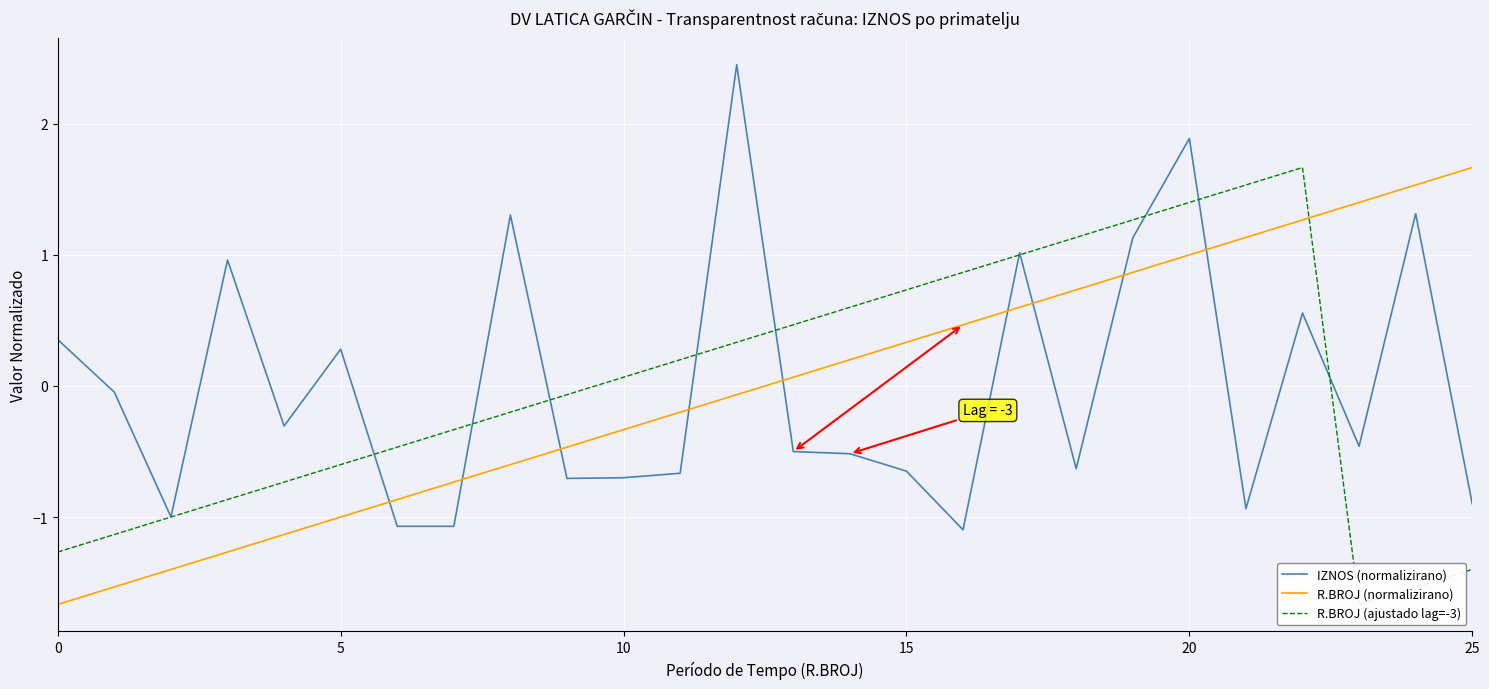

True or false: IZNOS (normalizirano) has a value of 0.6 at 0.

False